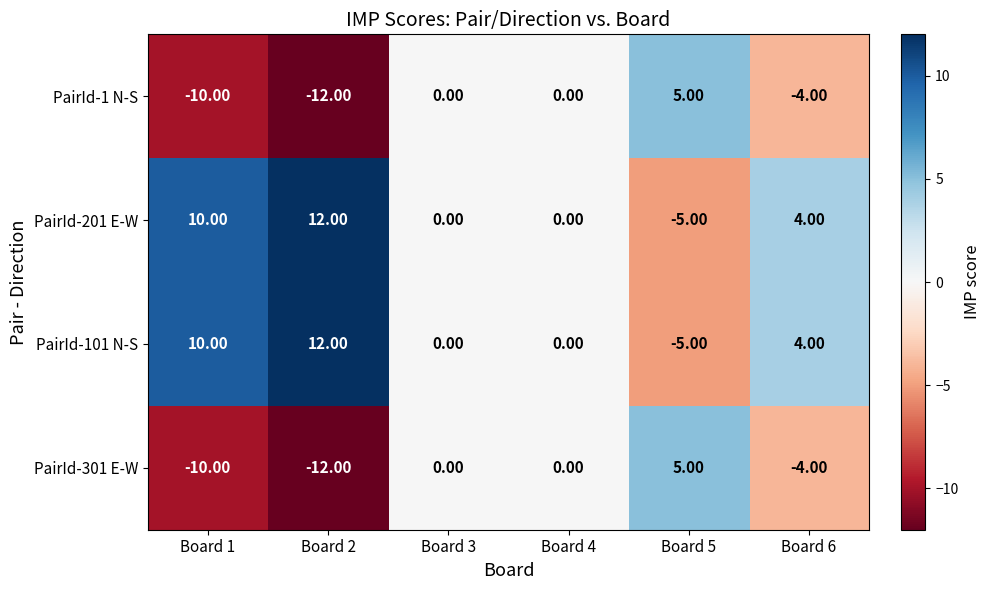

What is the difference between the maximum and second lowest values in the PairId-301 E-W series?

15